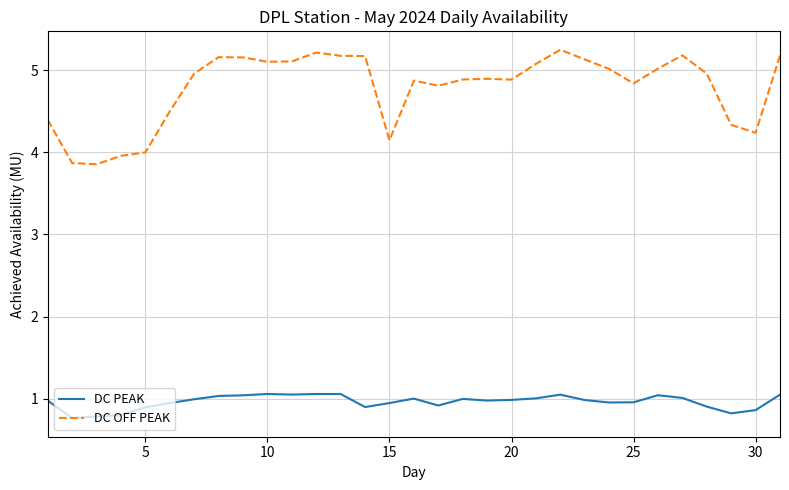

Which series has the largest total across all categories?

DC OFF PEAK